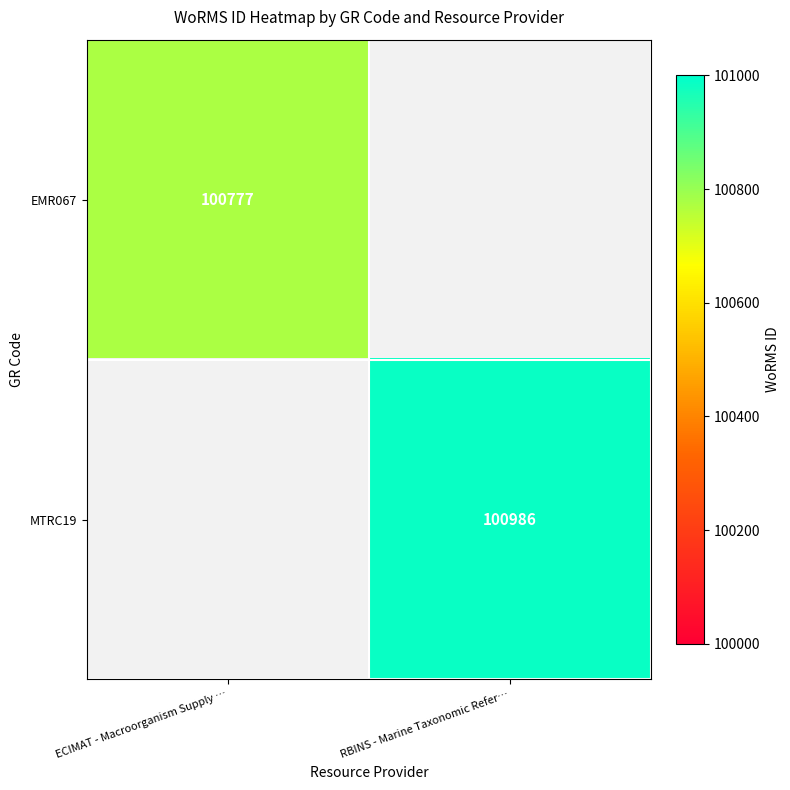

Is it true that EMR067 equals 100777 at ECIMAT - Macroorganism Supply …?

True